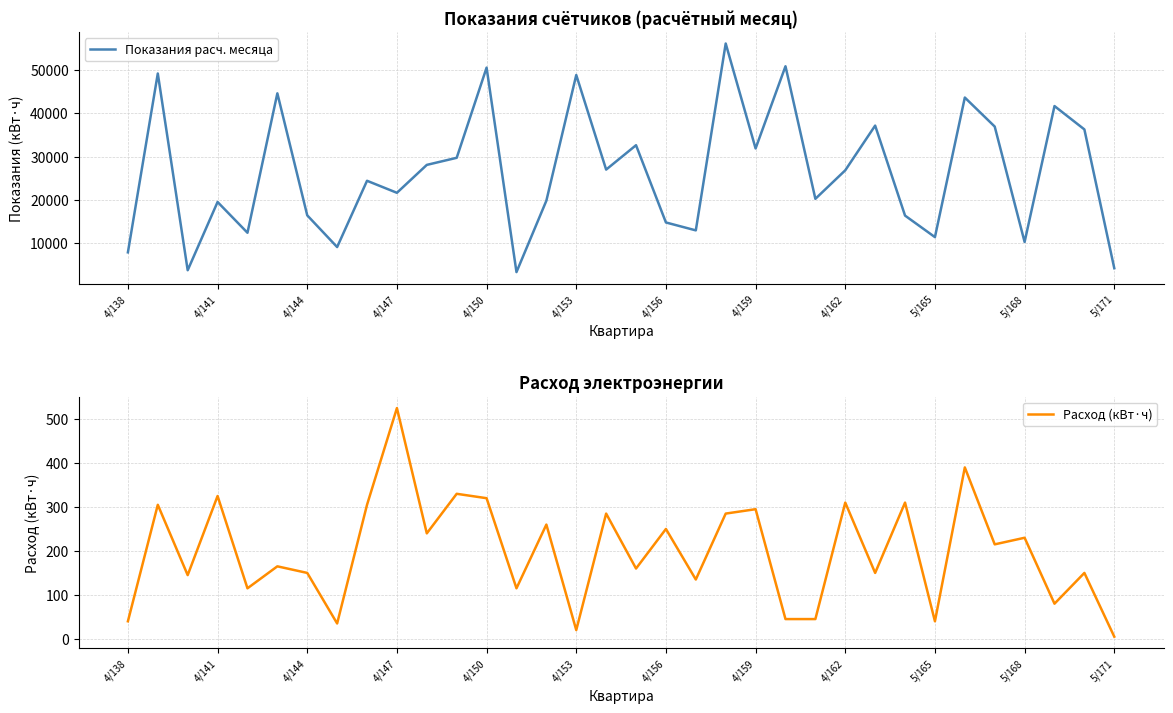

How many distinct data groups are displayed?

2